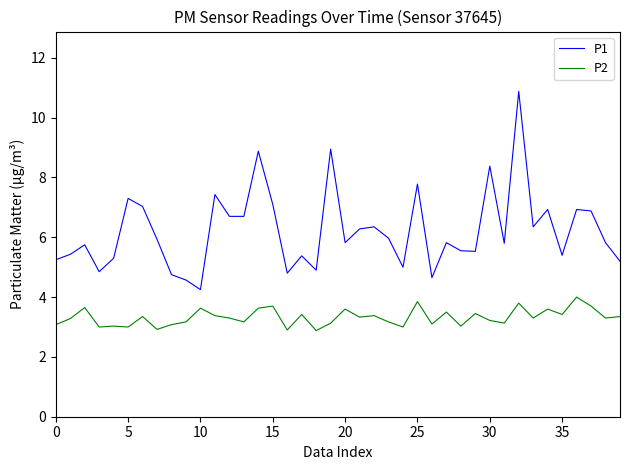

Which series has the largest total across all categories?

P1